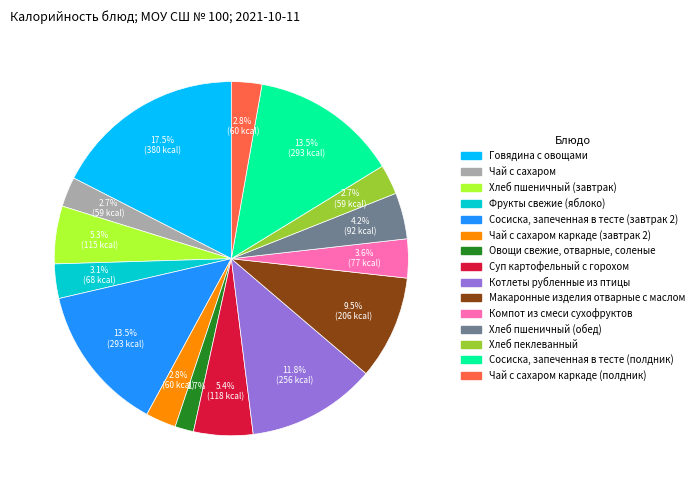

Does any single category account for the majority?

No